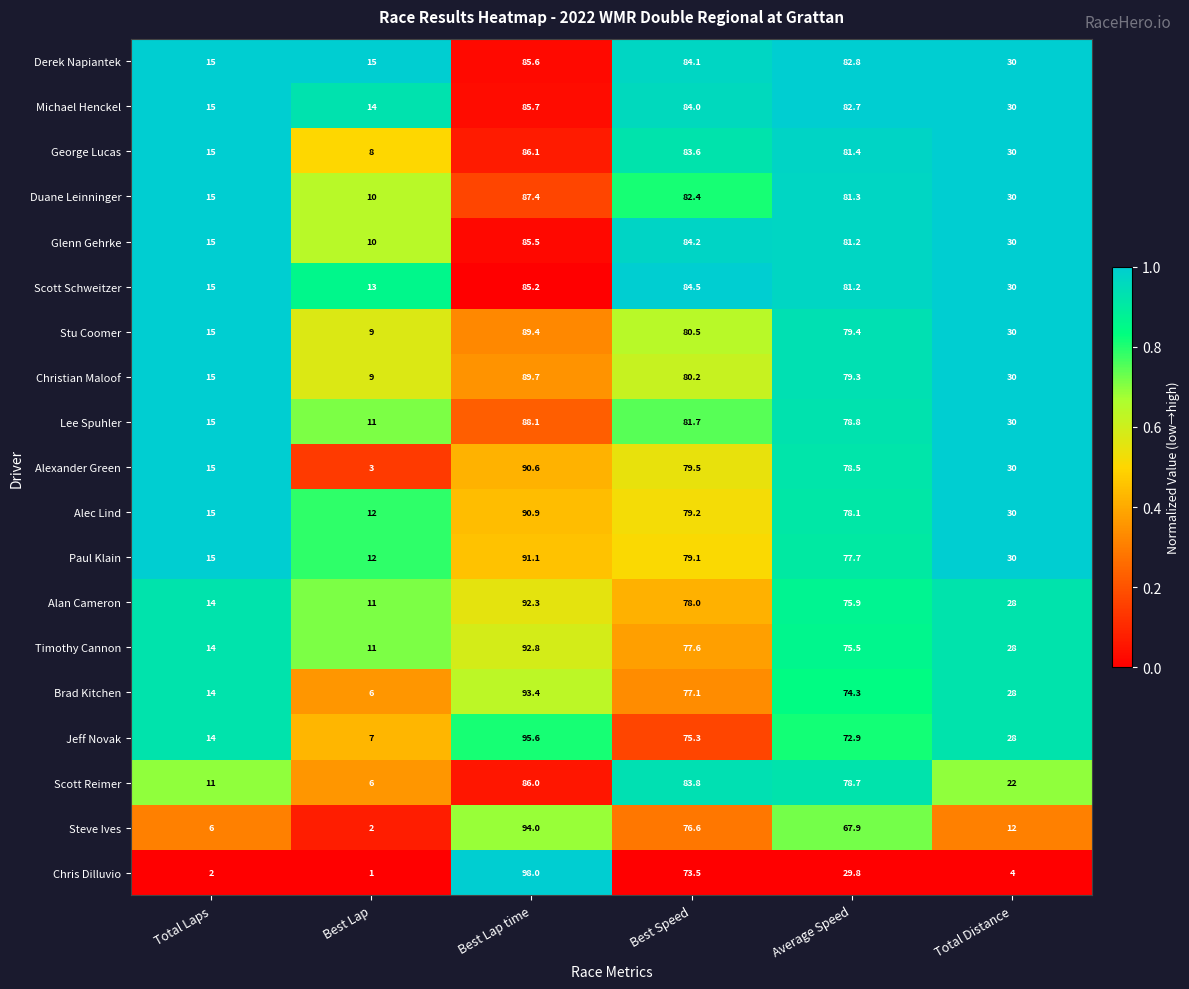

At which category does the chart reach its peak across all series?

Best Lap time